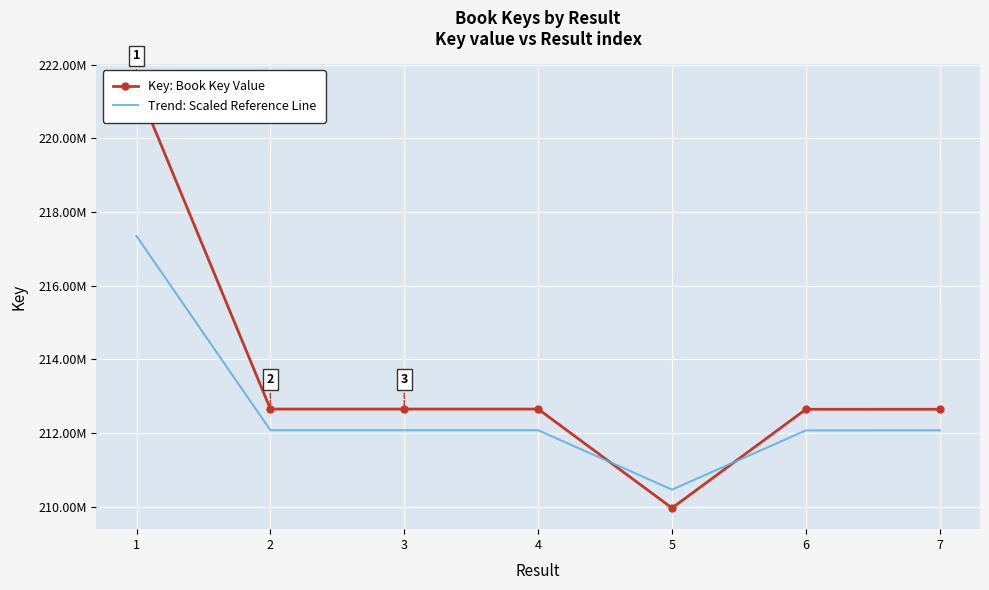

Is this an area chart (filled region under the line)?

No